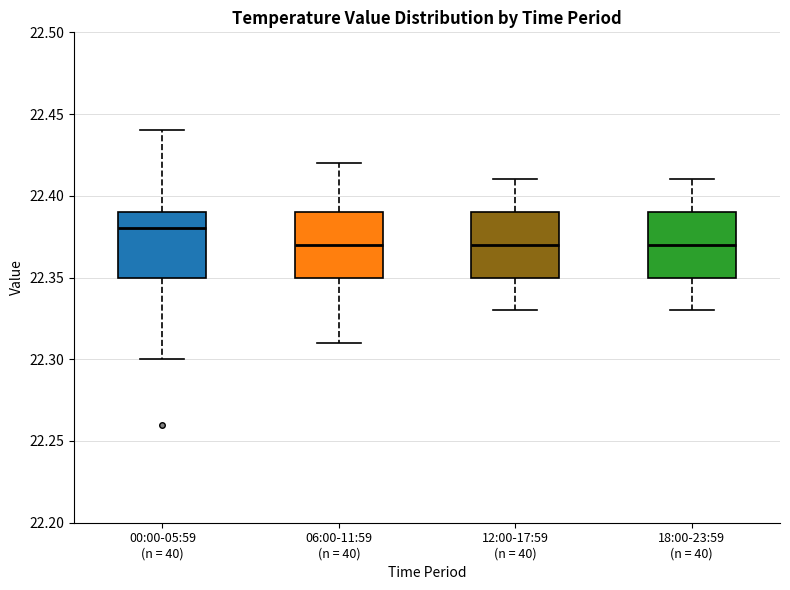

Reading left to right, read every box against the y-axis: the position of its median line, the range the box covers, and the ends of its whiskers. The values are not printed on the chart, so give them approximately, as read against the axis.

00:00-05:59 (n = 40): median 22.38, box 22.35 to 22.39, whiskers 22.30 to 22.44
06:00-11:59 (n = 40): median 22.37, box 22.35 to 22.39, whiskers 22.31 to 22.42
12:00-17:59 (n = 40): median 22.37, box 22.35 to 22.39, whiskers 22.33 to 22.41
18:00-23:59 (n = 40): median 22.37, box 22.35 to 22.39, whiskers 22.33 to 22.41